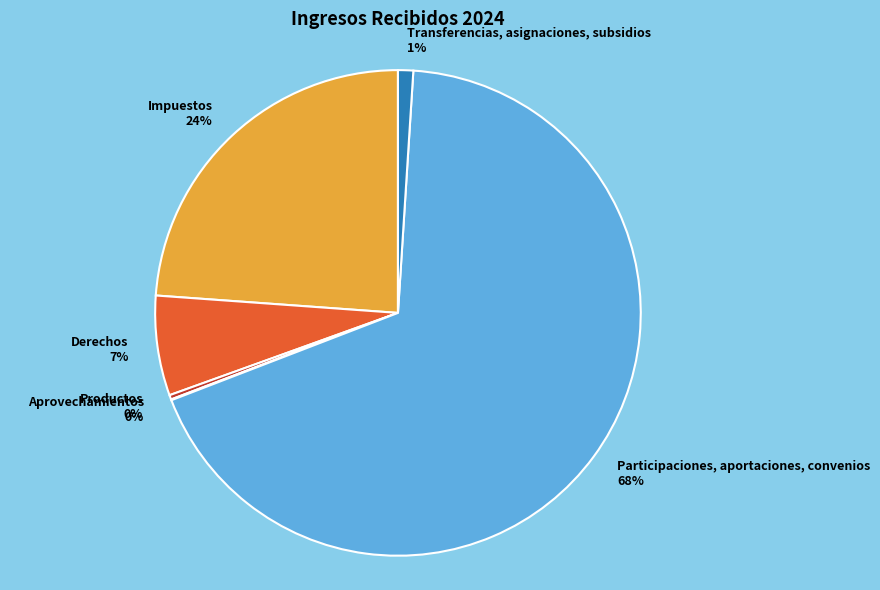

To the nearest percent, what is the average slice percentage?

17%